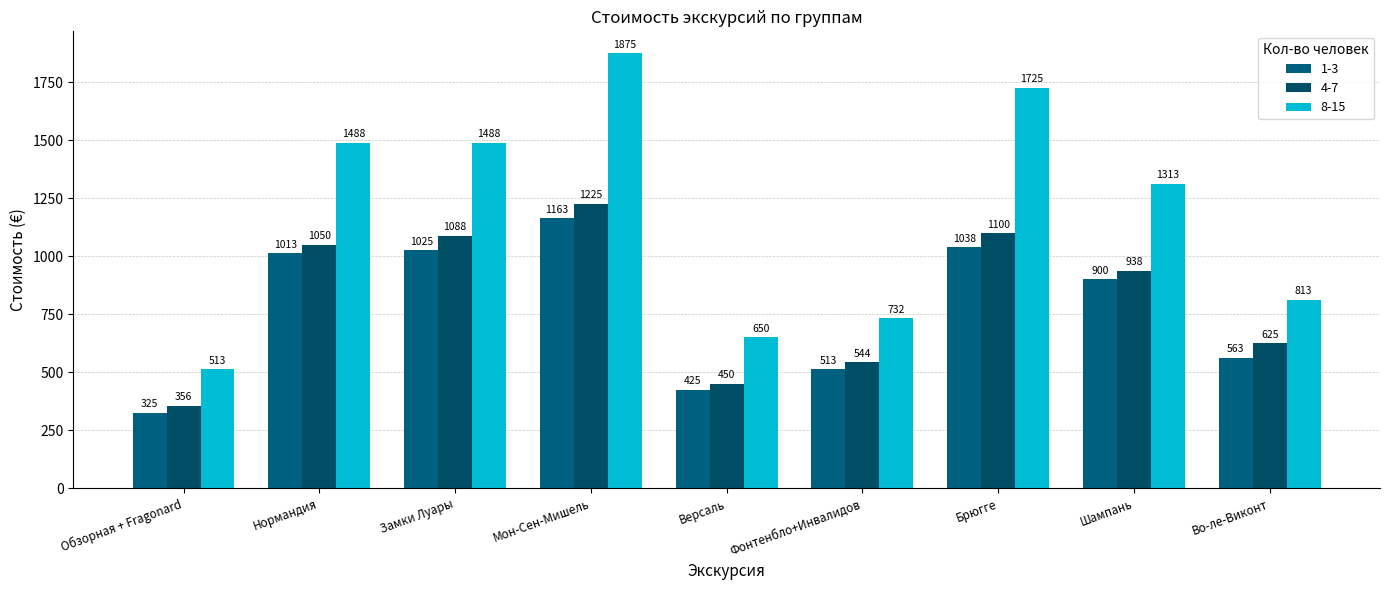

What is the sum of the 8-15 values at Мон-Сен-Мишель and Фонтенбло+Инвалидов?

2607